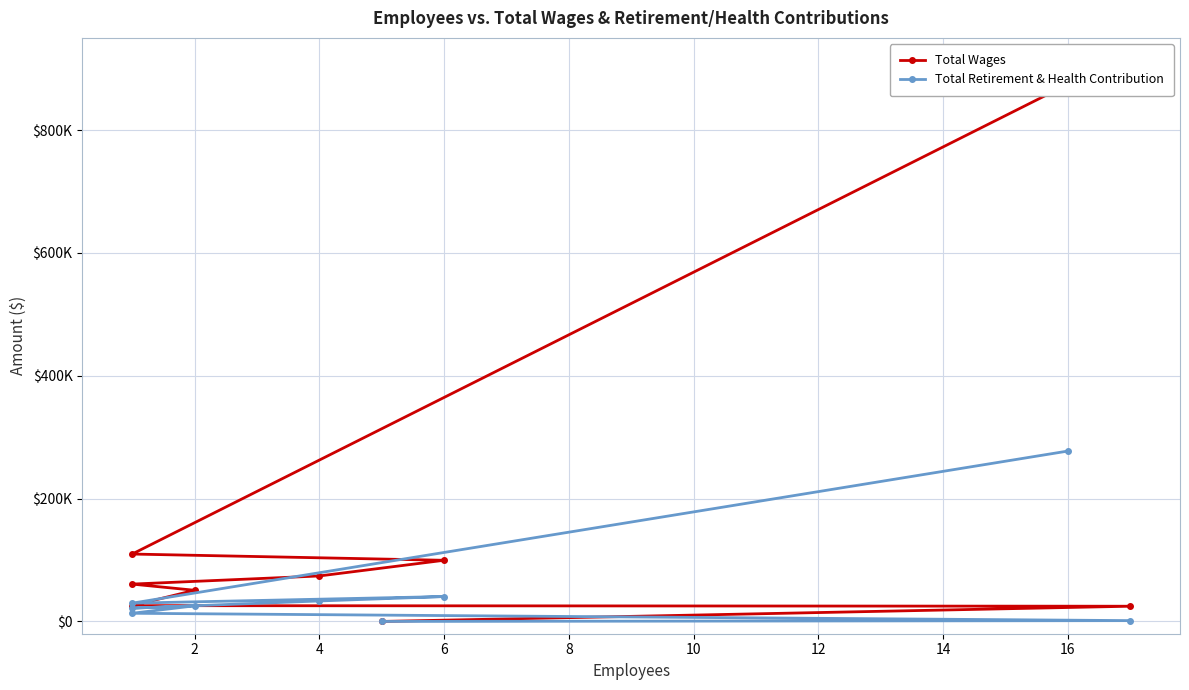

True or false: Total Wages and Total Retirement & Health Contribution cross at least once.

False